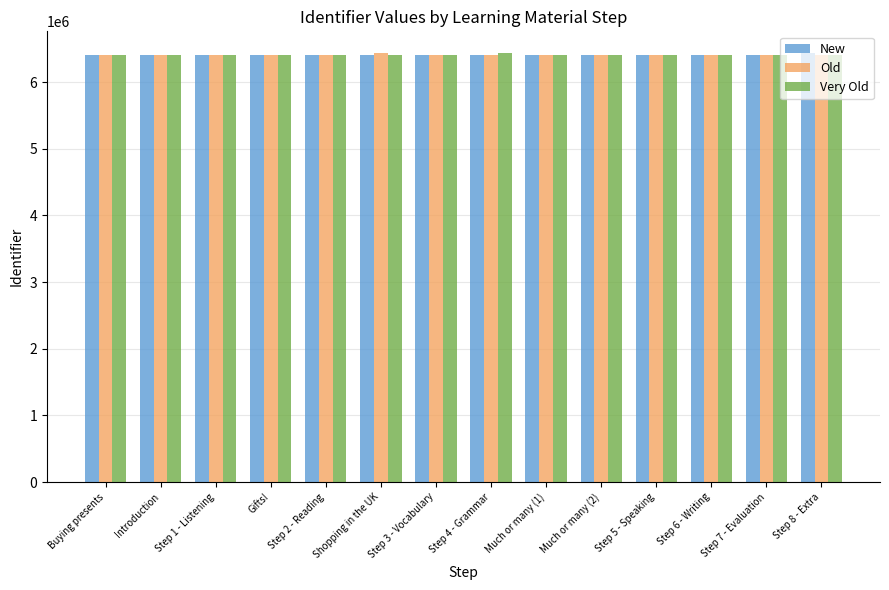

What is the total value across all series at Introduction?

19226116